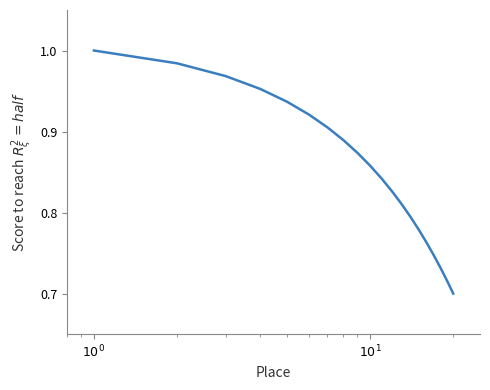

What is the sum of all values?

17.0